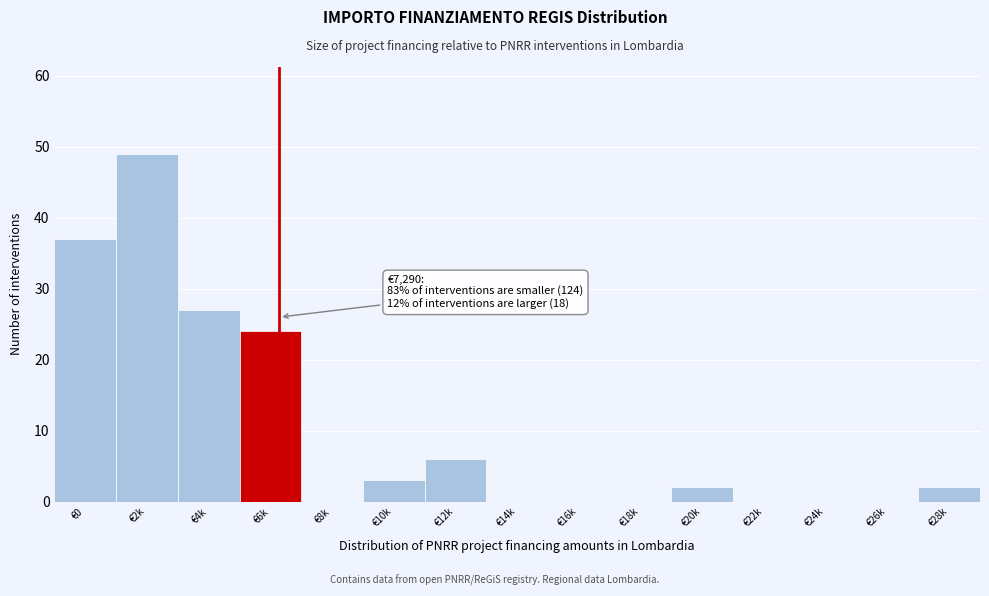

Reading right to left, what are all the values shown in this chart?

€28k=2	€26k=0	€24k=0	€22k=0	€20k=2	€18k=0	€16k=0	€14k=0	€12k=6	€10k=3	€8k=0	€6k=24	€4k=27	€2k=49	€0=37